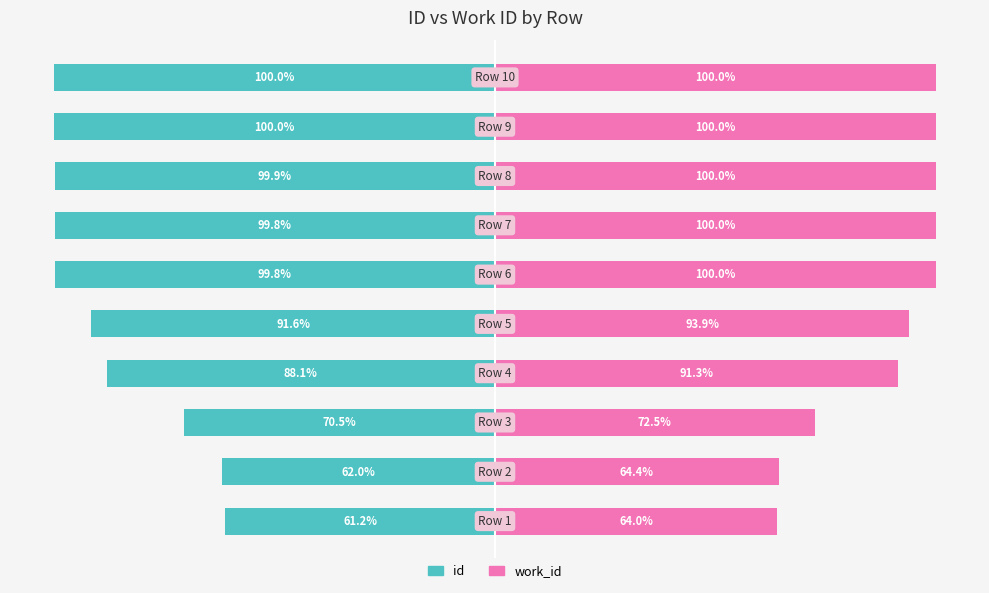

How many bars are there in total?

20